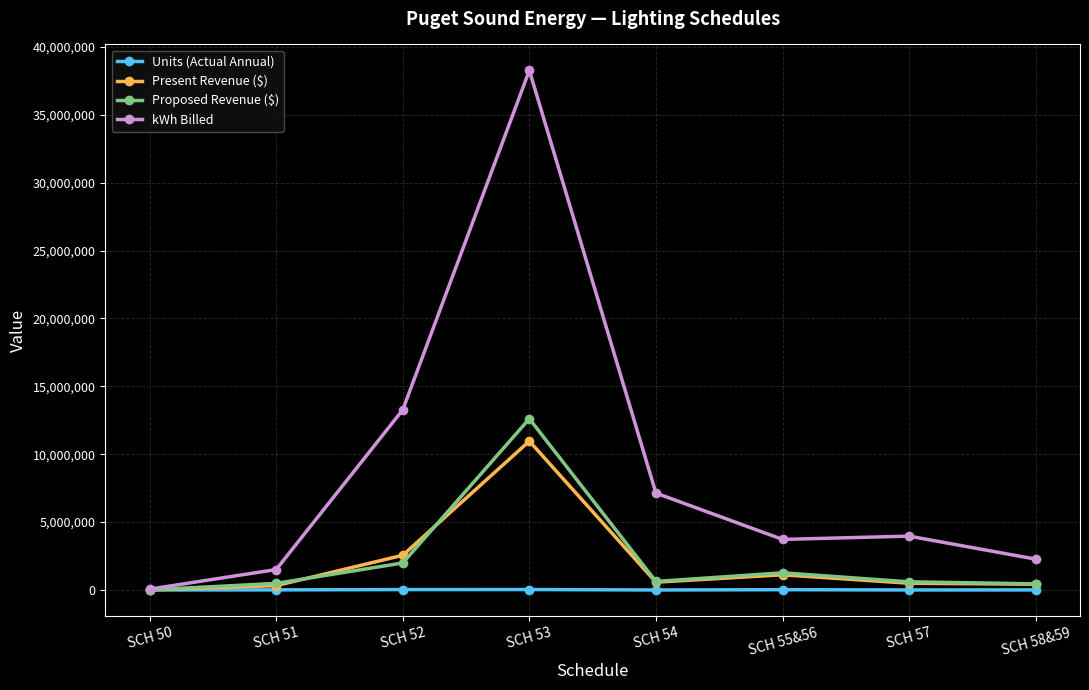

The value of Present Revenue ($) at SCH 55&56 is 1118615. True or false?

True